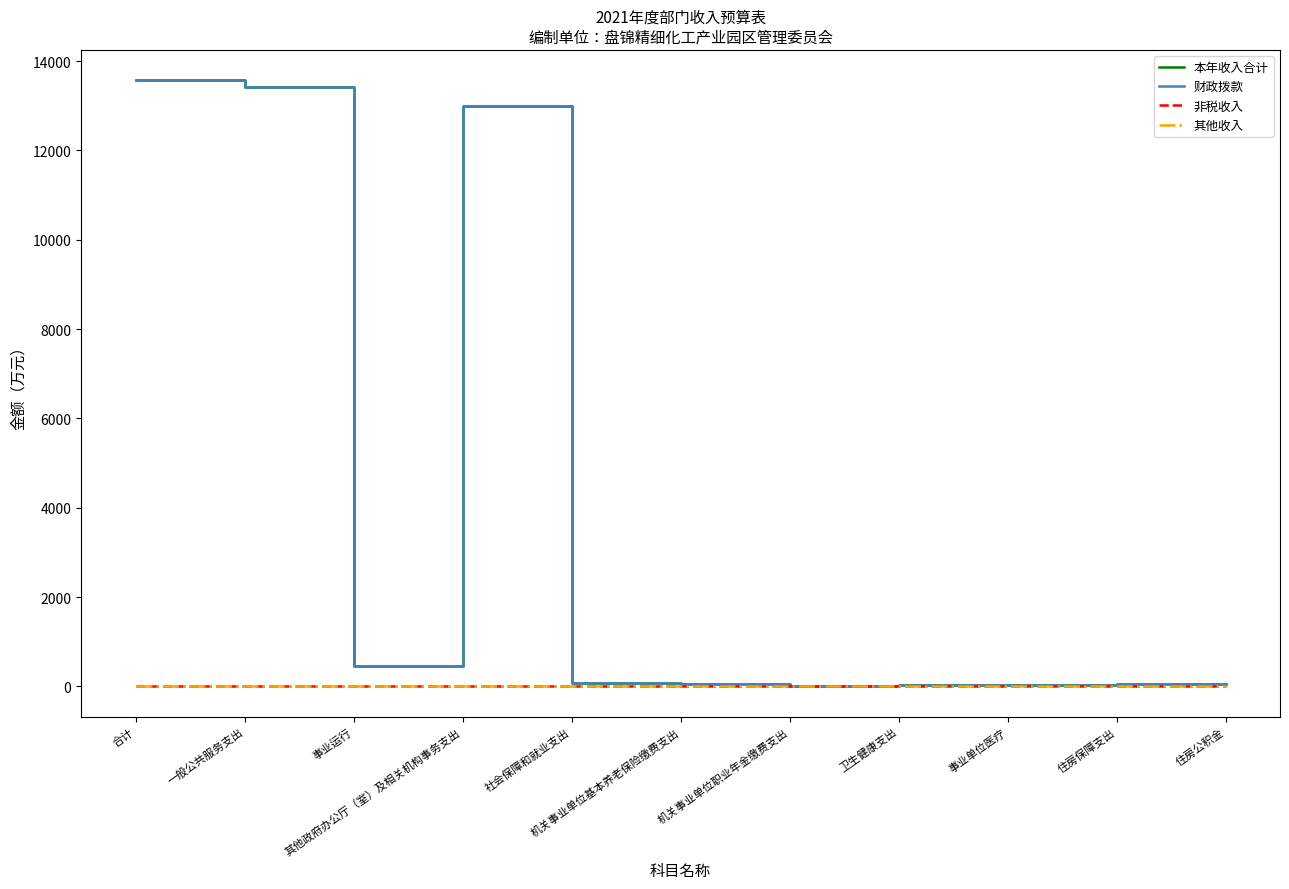

Reading left to right, transcribe all the data shown in this chart.

本年收入合计: 13573	13432	446	12986	67	55	12	21	21	53	53
财政拨款: 13573	13432	446	12986	67	55	12	21	21	53	53
非税收入: 0	0	0	0	0	0	0	0	0	0	0
其他收入: 0	0	0	0	0	0	0	0	0	0	0